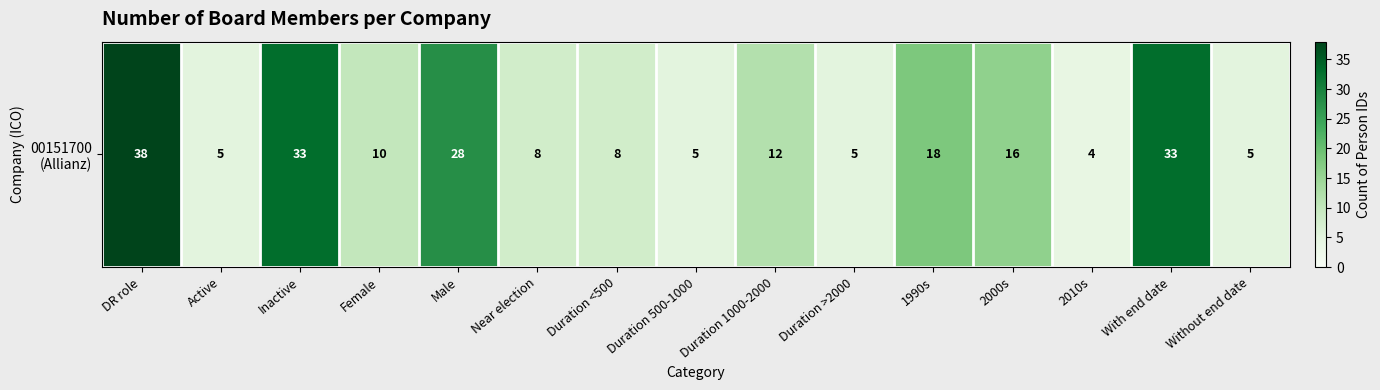

Reading left to right, list all the values displayed in this chart.

DR role=38	Active=5	Inactive=33	Female=10	Male=28	Near election=8	Duration <500=8	Duration 500-1000=5	Duration 1000-2000=12	Duration >2000=5	1990s=18	2000s=16	2010s=4	With end date=33	Without end date=5